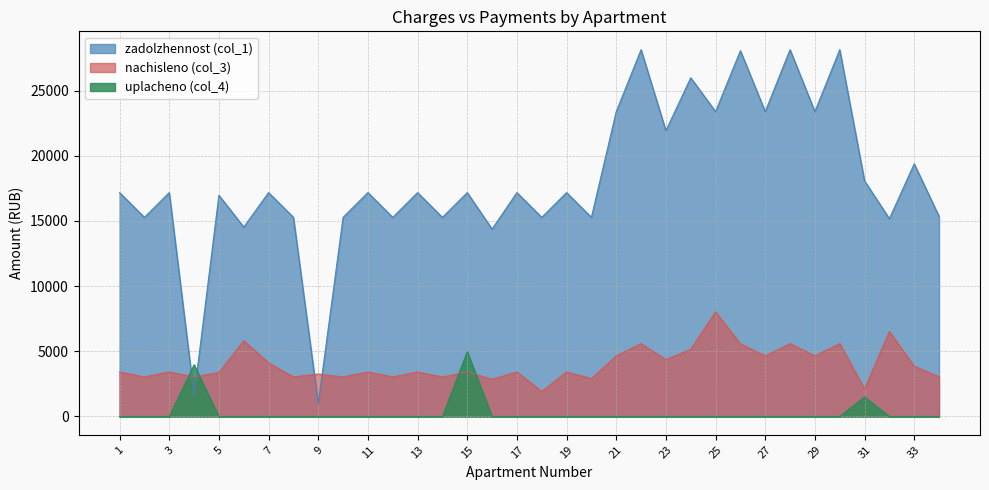

What is the value of the zadolzhennost (col_1) point at the 34th from the left?

15356.6